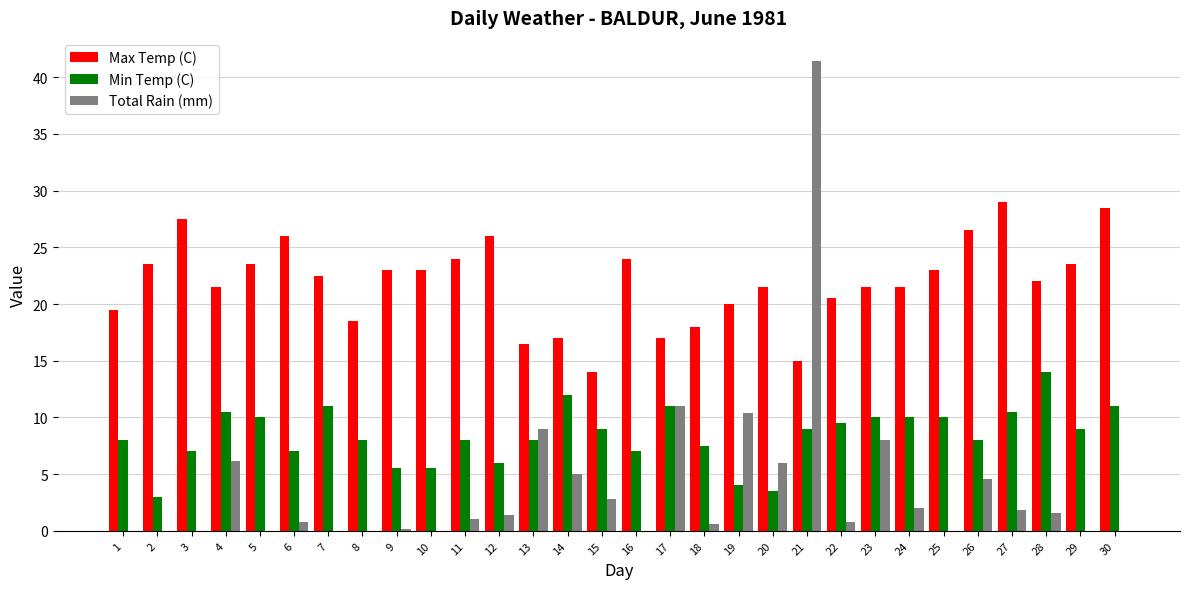

What is the total value across all series at 21?

65.4